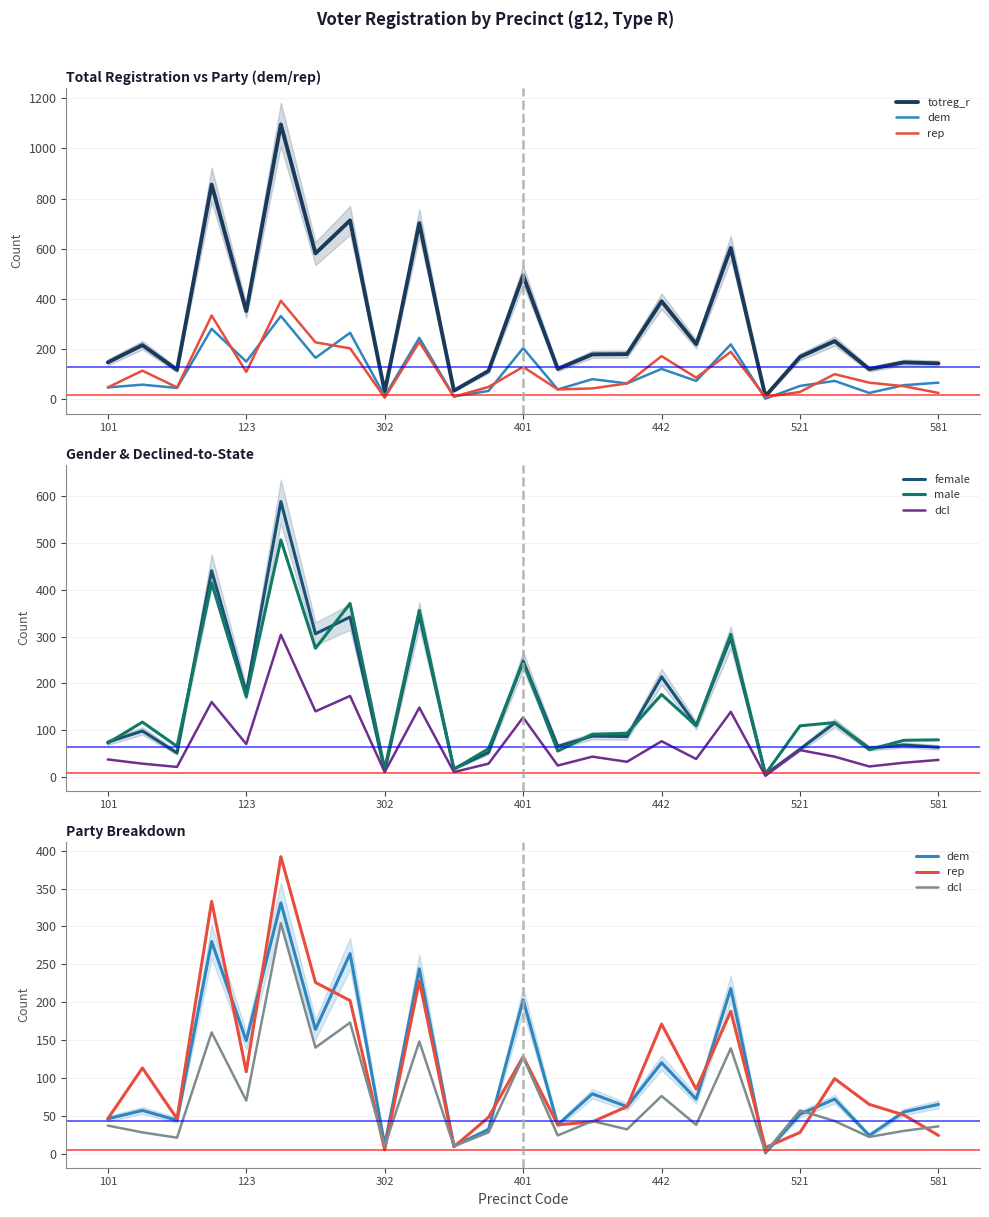

True or false: totreg_r has more than 1 points higher than both neighbors.

True